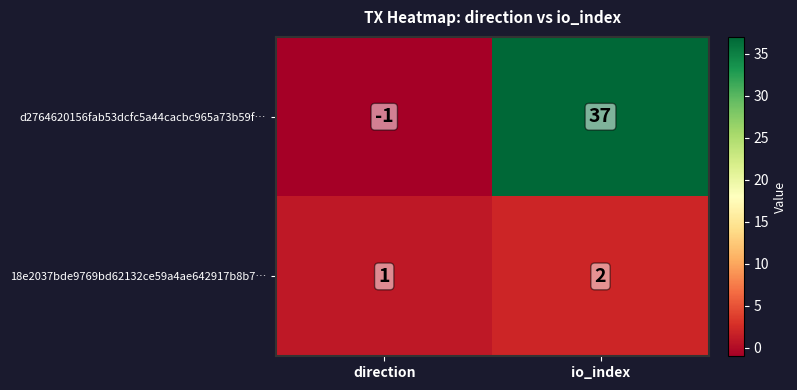

Is it true that 18e2037bde9769bd62132ce59a4ae642917b8b7… equals 0 at direction?

False